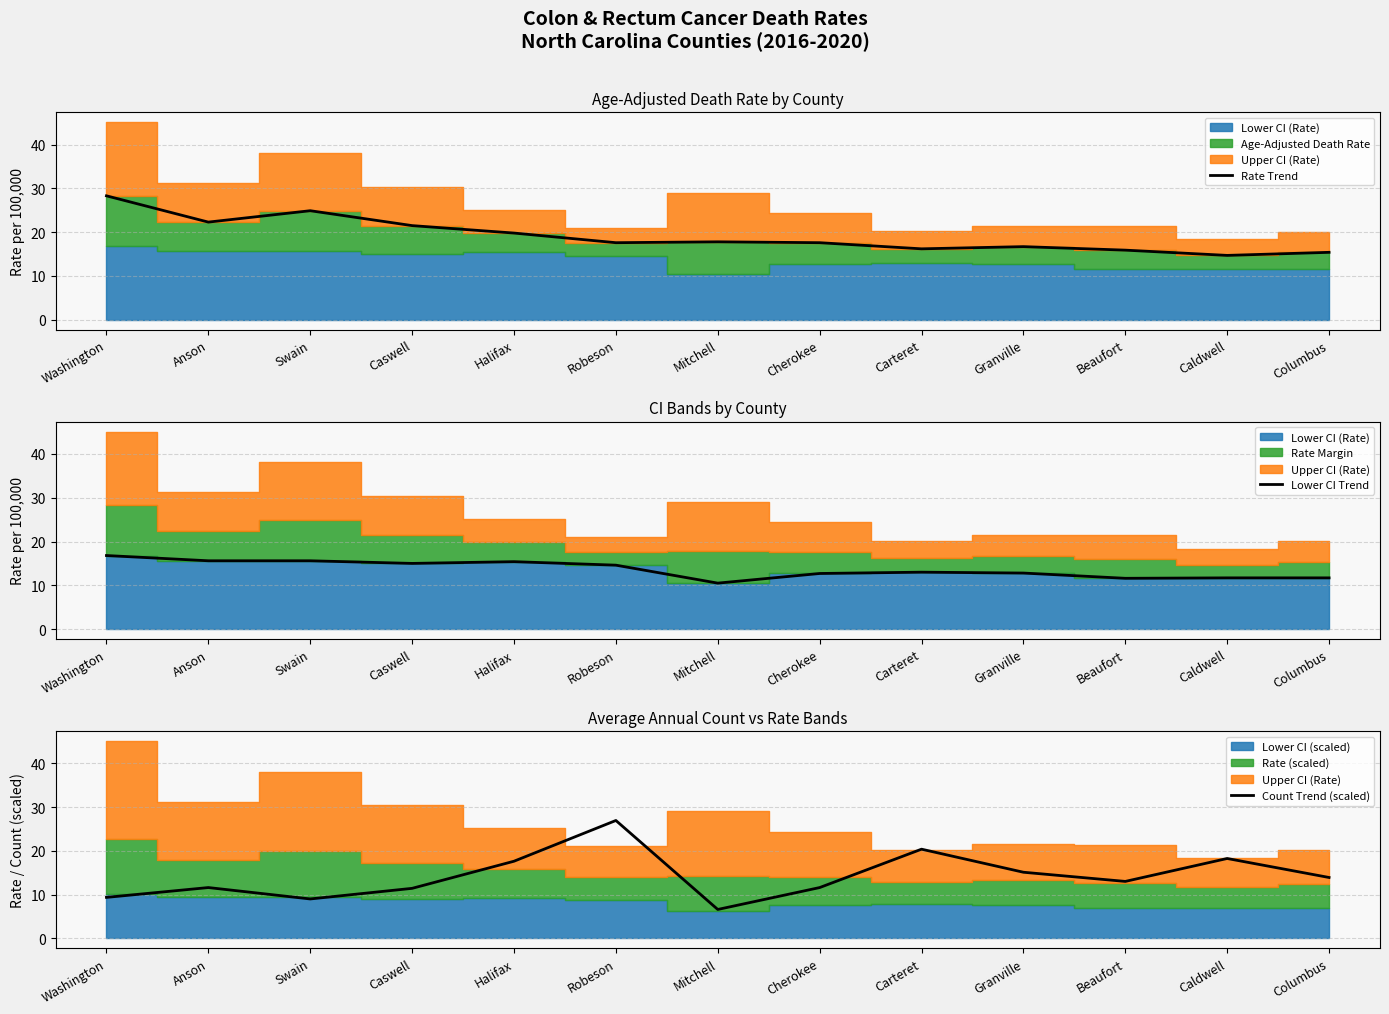

Reading left to right, list all the values displayed in this chart.

Rate Trend: 28.3	22.3	24.9	21.5	19.8	17.6	17.8	17.6	16.2	16.7	15.9	14.7	15.4
Lower CI Trend: 16.8	15.6	15.6	15.0	15.4	14.6	10.5	12.7	13.0	12.8	11.6	11.7	11.7
Count Trend (scaled): 9.4	11.6	9.0	11.4	17.6	26.9	6.6	11.6	20.4	15.1	13.0	18.3	13.9